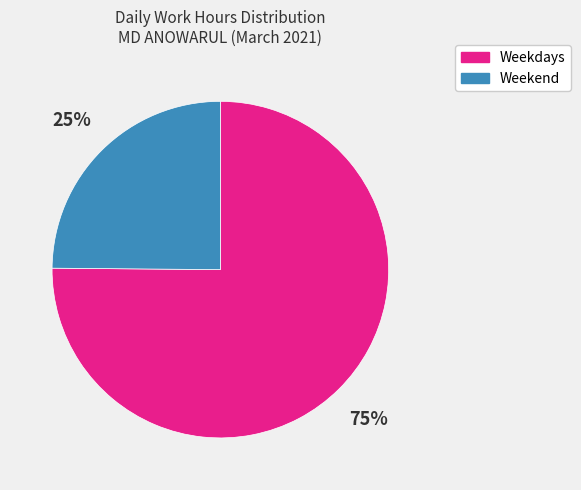

The Weekdays slice represents 87% of the pie. True or false?

False